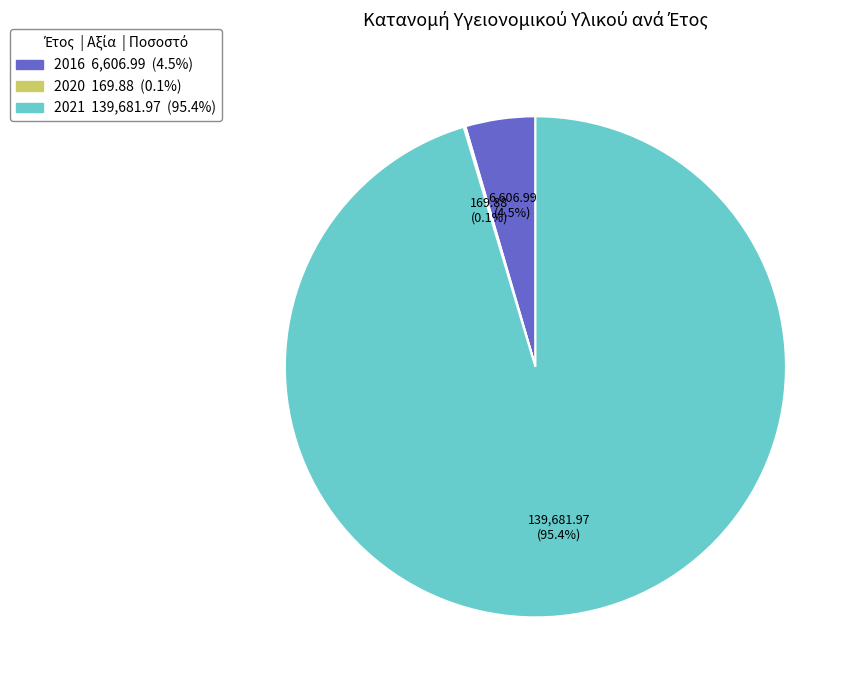

Is there a majority slice in this chart?

Yes